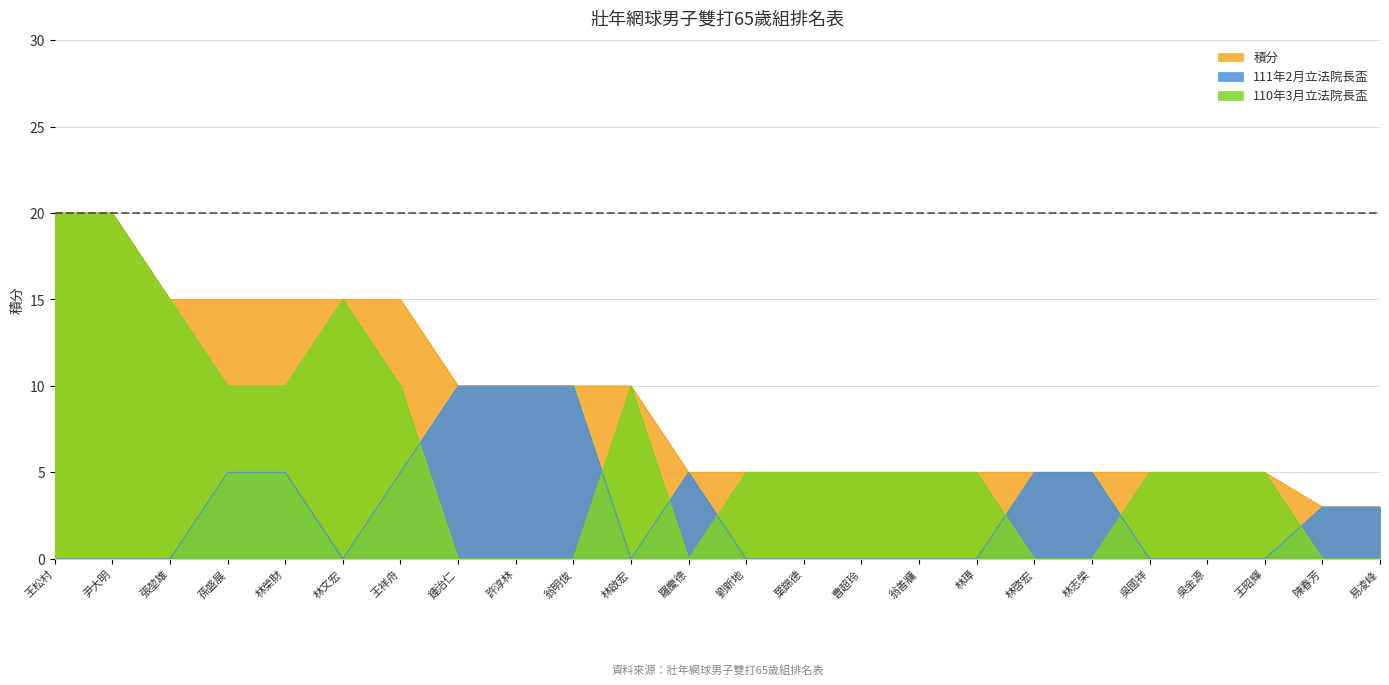

What is the difference between the maximum and minimum values in the 積分 series?

17